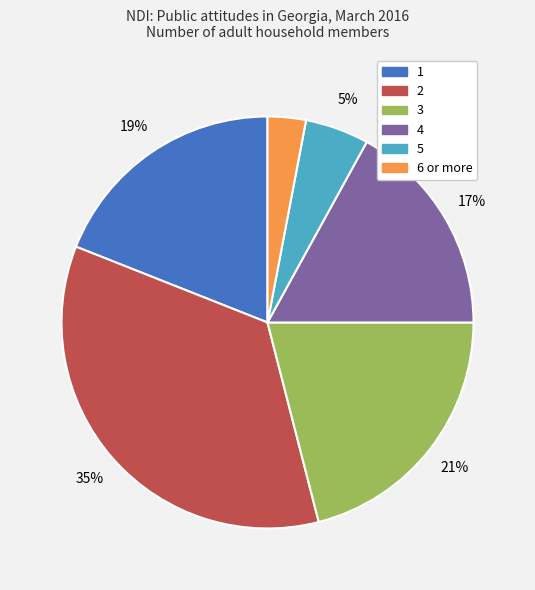

Does any single category account for the majority?

No